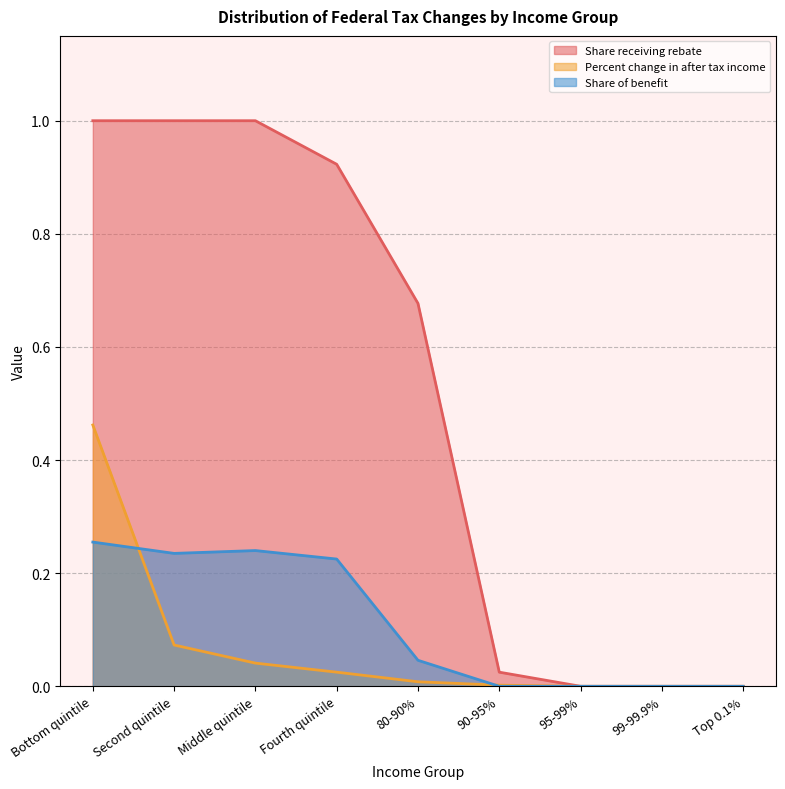

True or false: Percent change in after tax income and Share receiving rebate cross at least once.

False